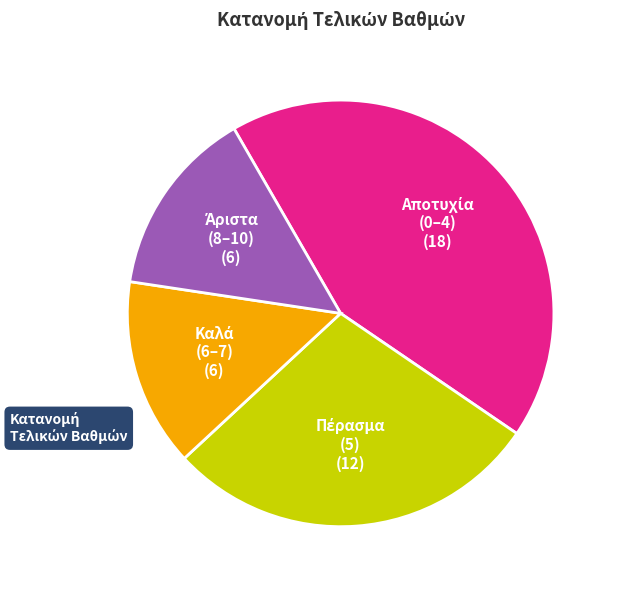

Is there any slice that represents more than half of the pie?

No